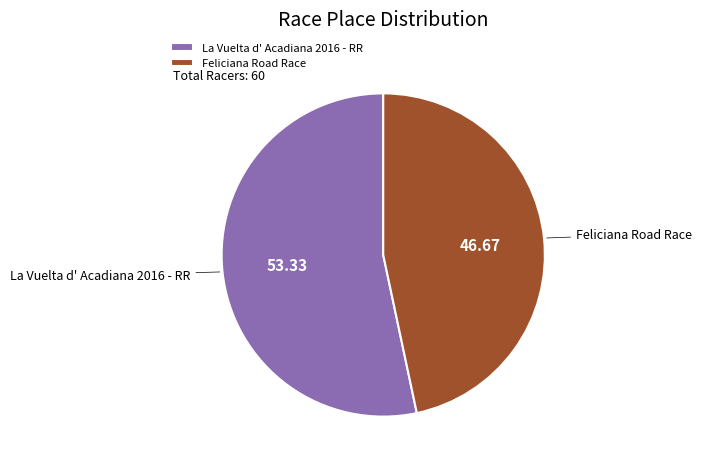

Which slice is the smallest?

Feliciana Road Race